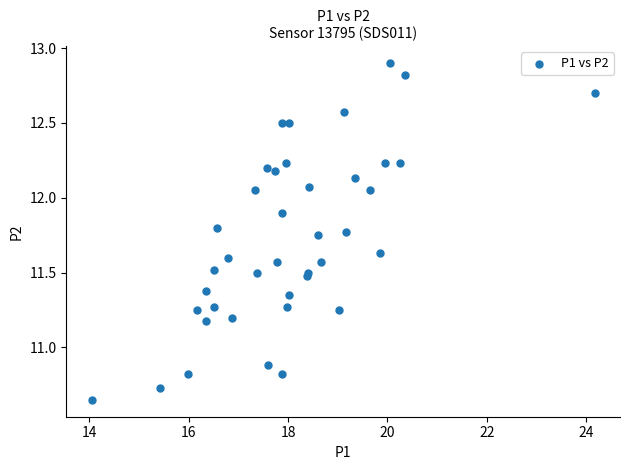

What Y value in the scatter plot is closest to 11?

10.9